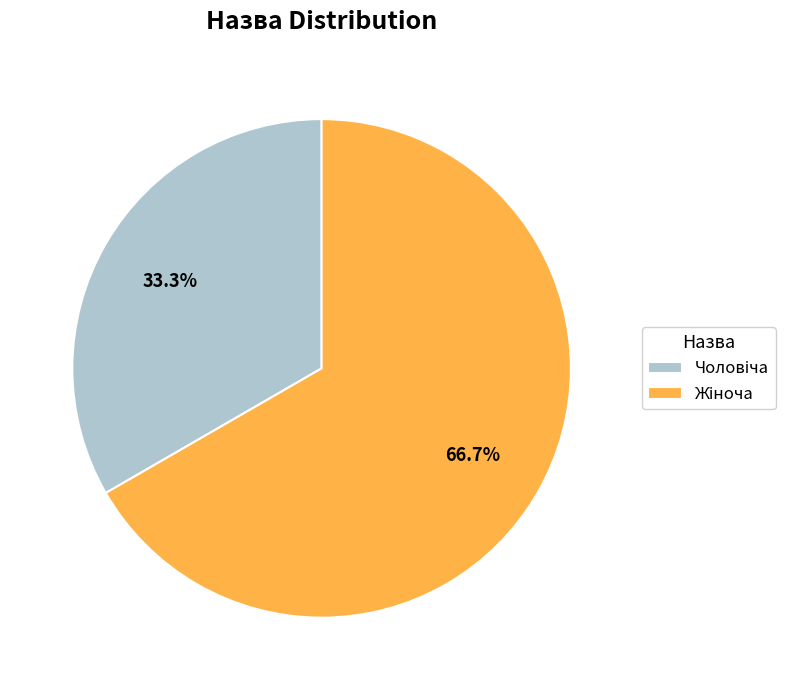

Is there any slice that represents more than half of the pie?

Yes